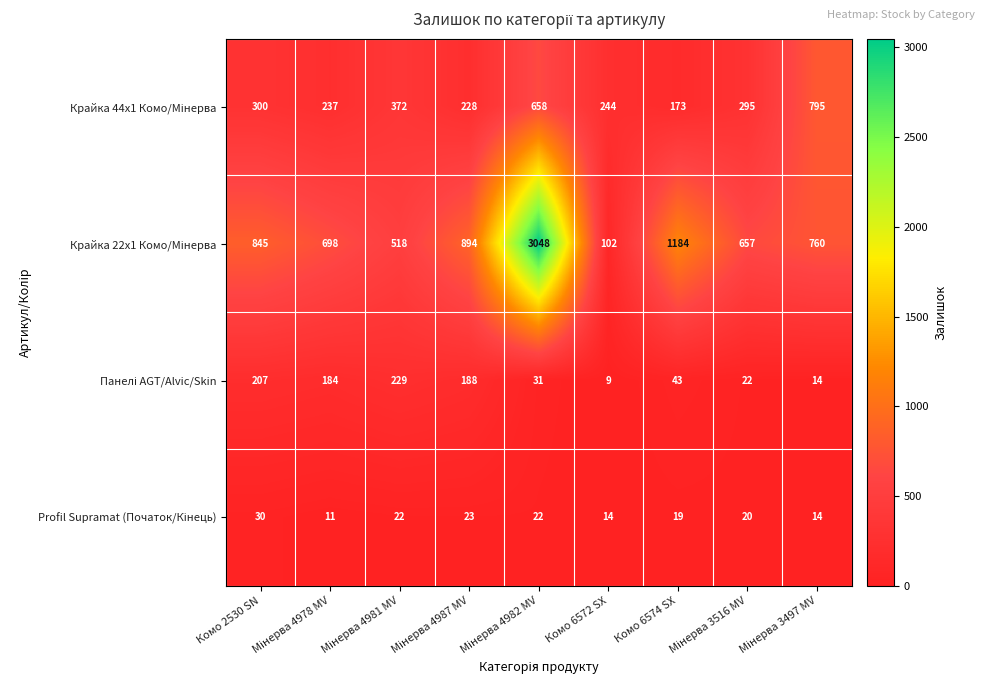

What is the greatest value displayed?

3048